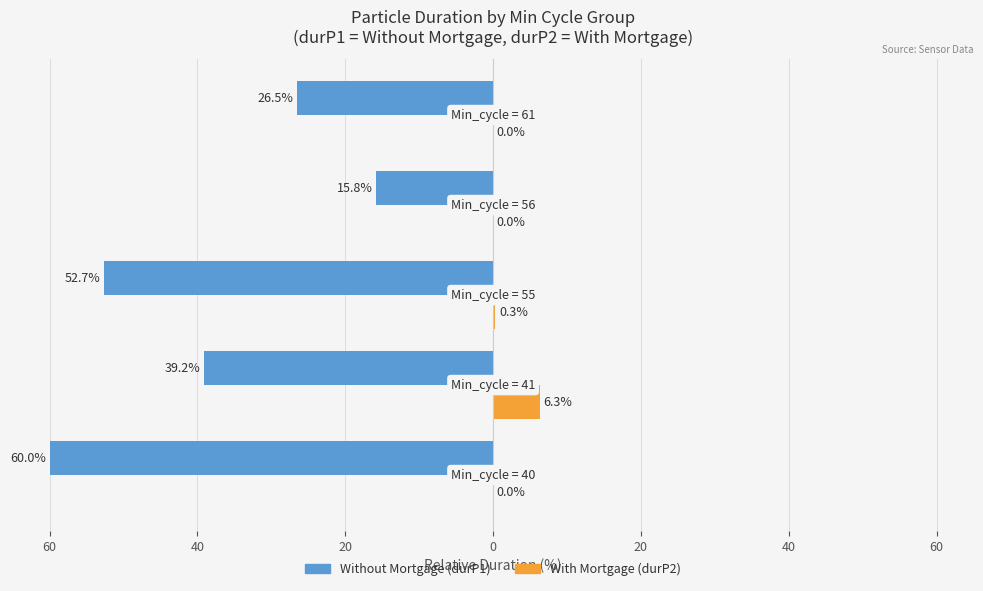

What is the average value of the With Mortgage (durP2) series?

1.3